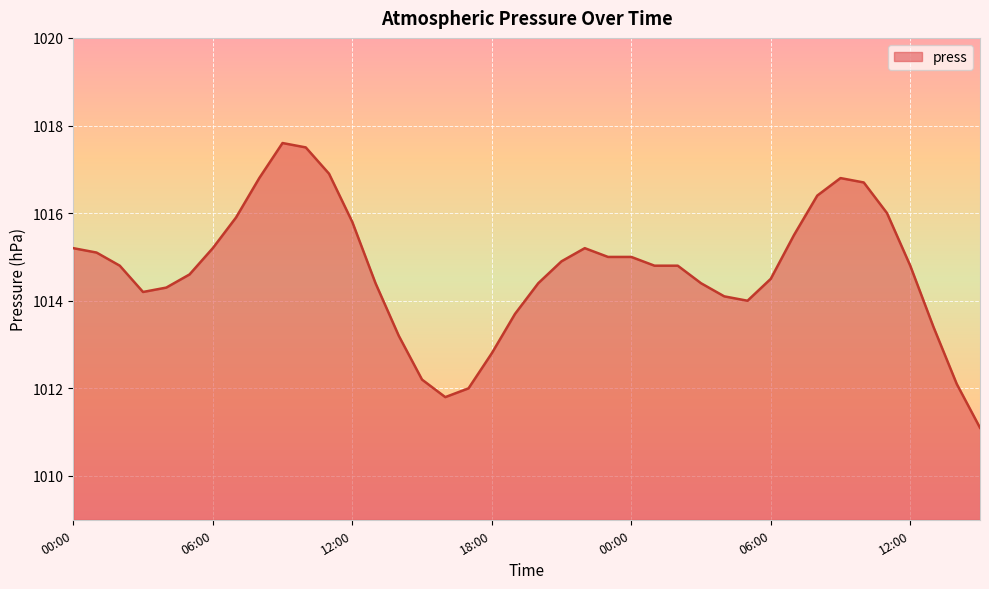

Does the chart have visible grid lines?

Yes